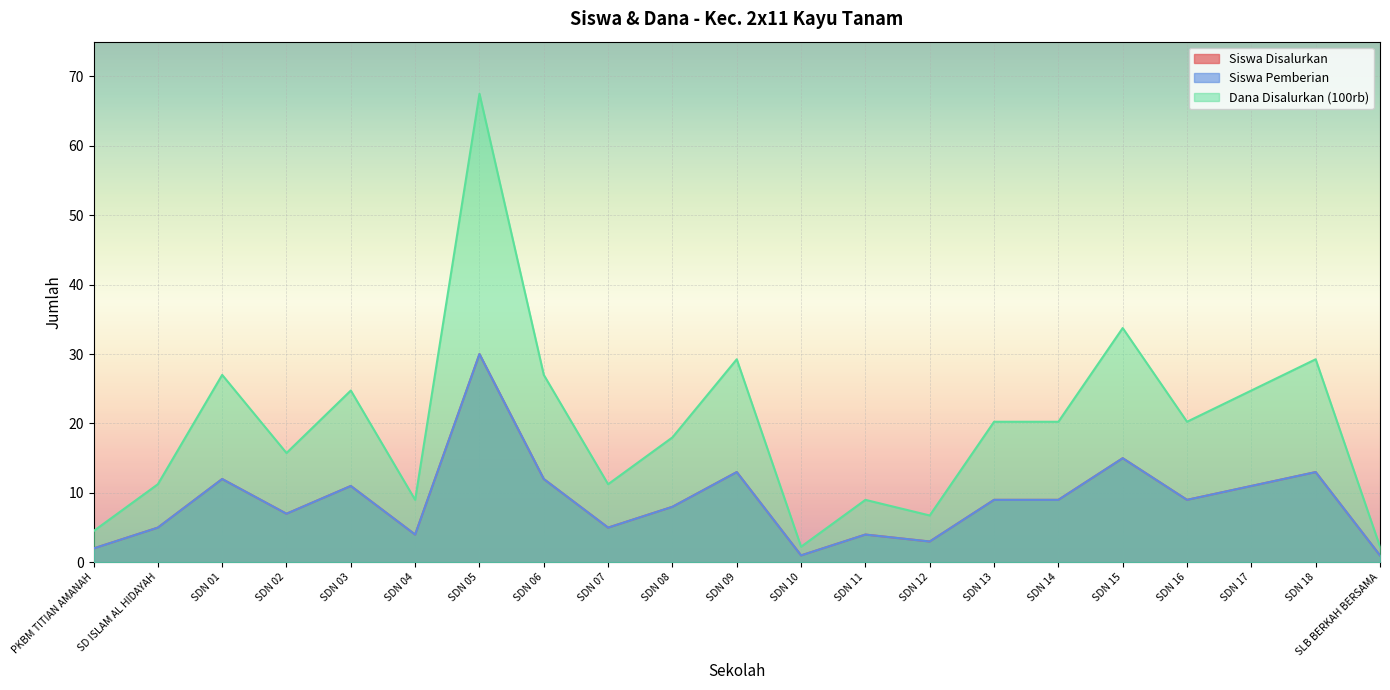

What is the maximum value shown in the chart?

67.5